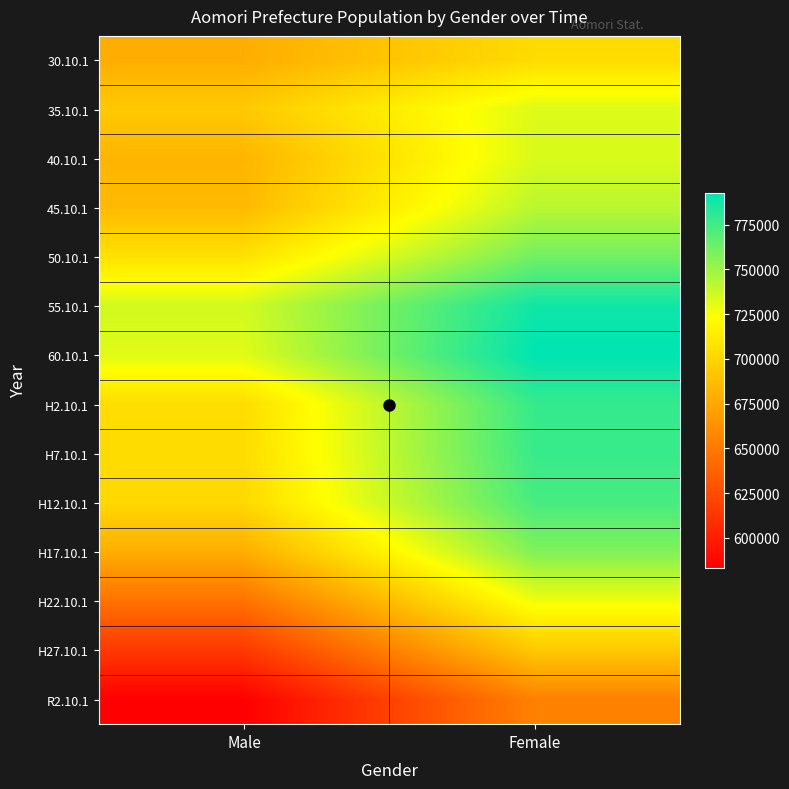

What is the difference between the highest and lowest values at Male?

152042